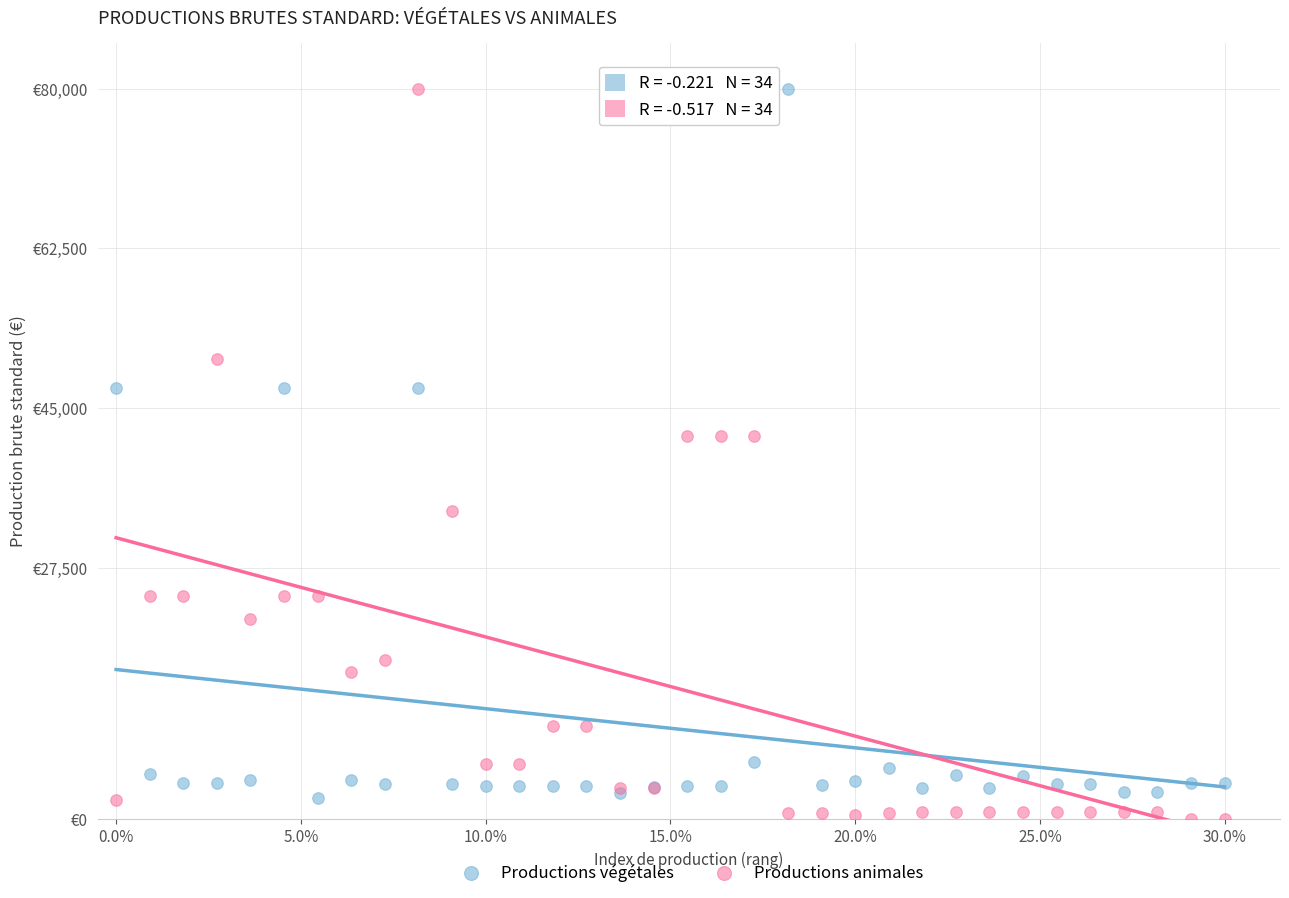

Which series has the largest Y range (max minus min)?

Productions animales